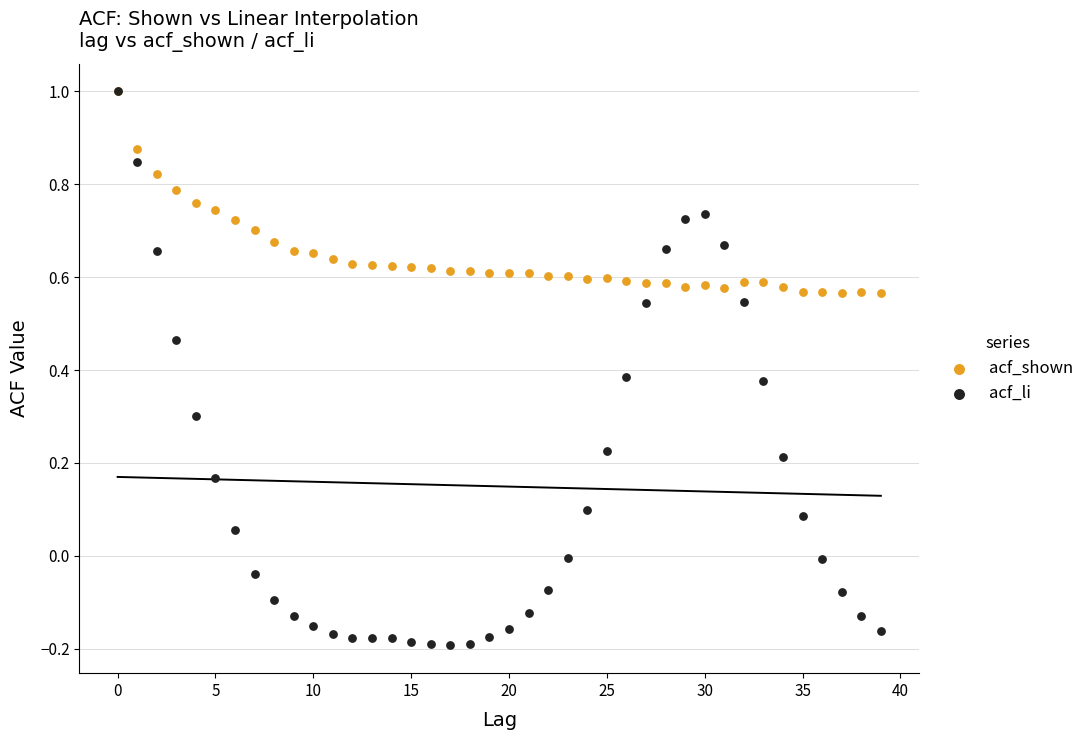

Which series has the widest spread of Y values?

acf_li